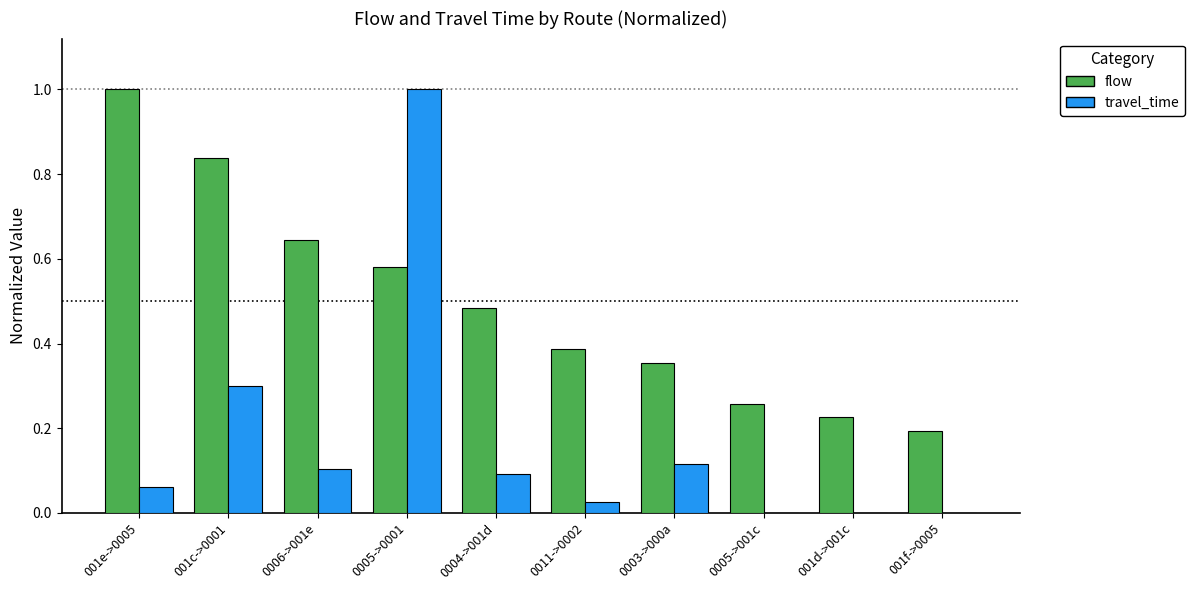

What is the sum of all flow values?

5.0